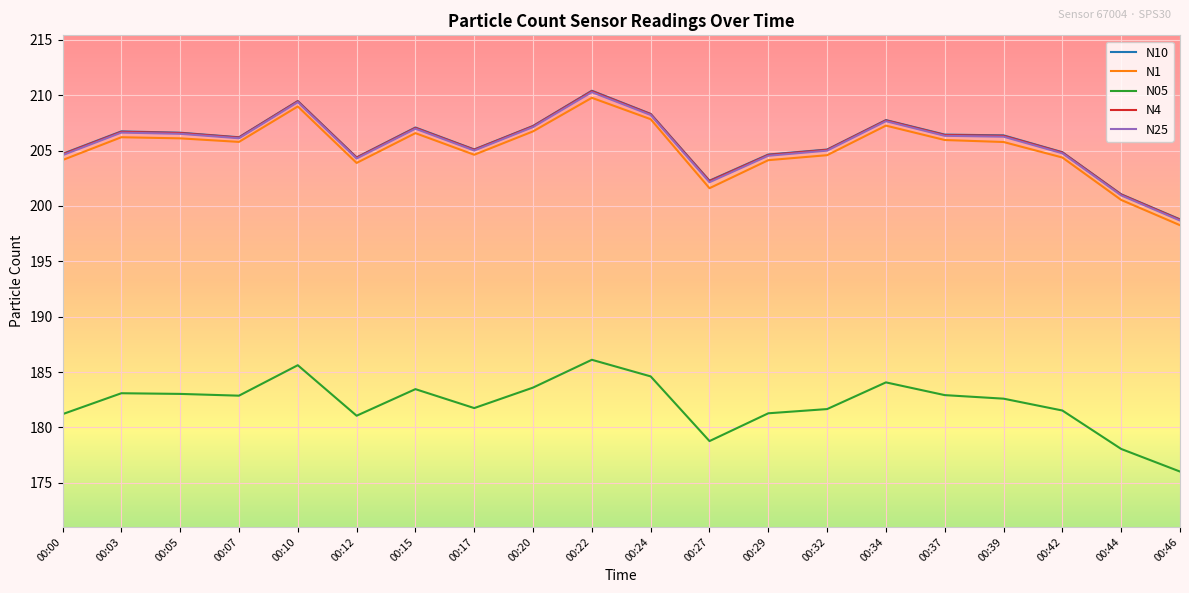

What is the total value across all series at 00:05?

1008.8